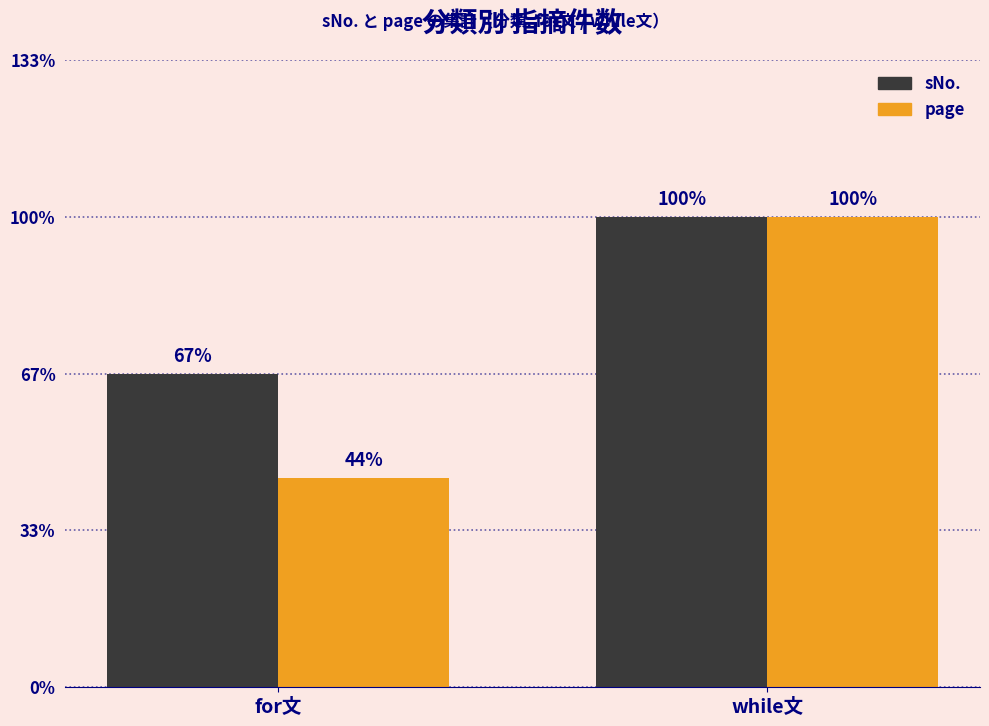

Does the chart contain stacked bars?

No